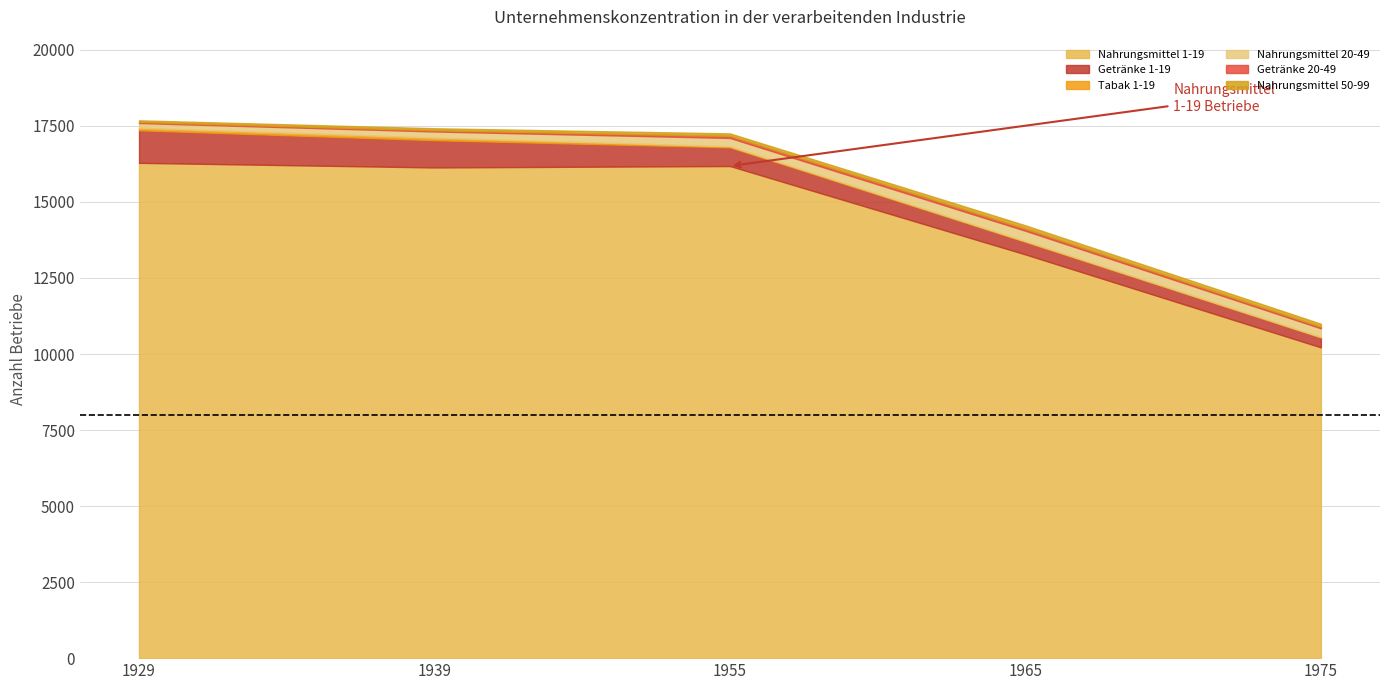

How many distinct data groups are displayed?

6